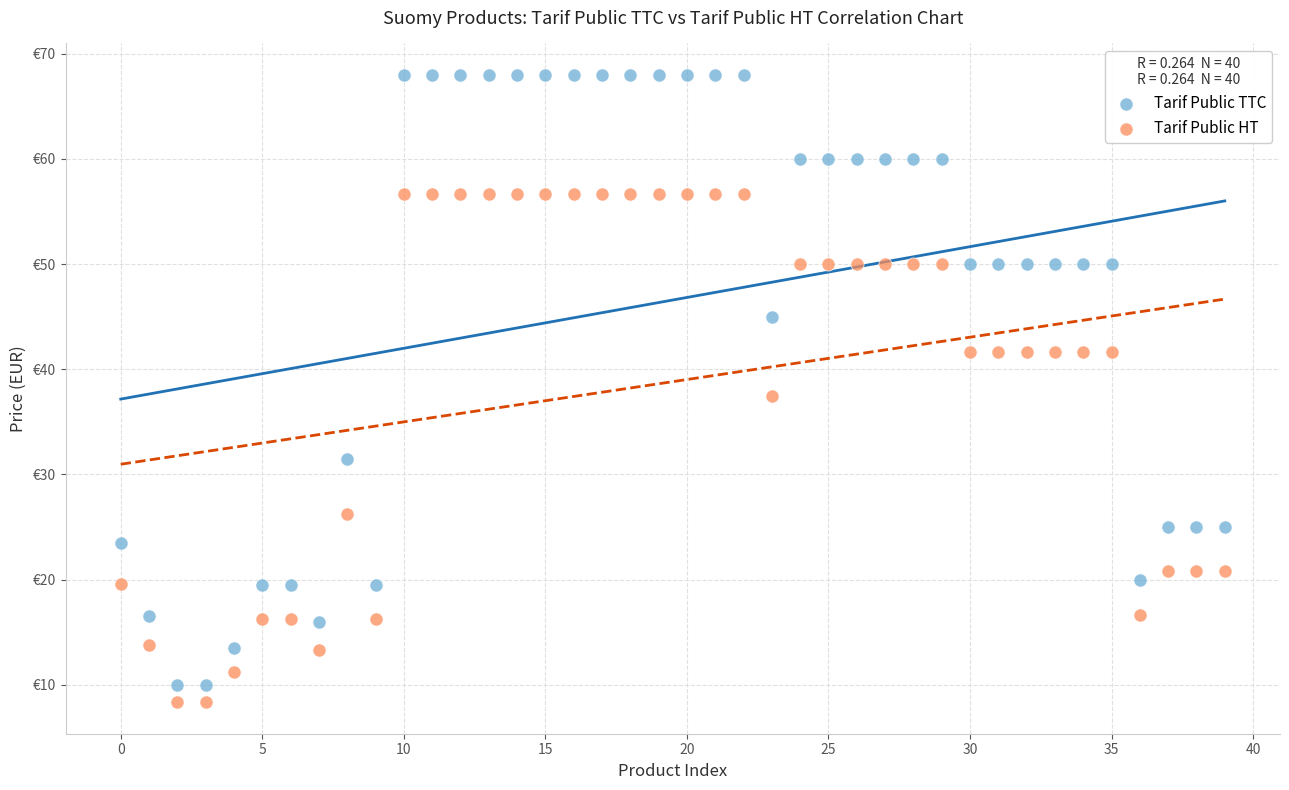

Which series reaches the maximum Y coordinate?

Tarif Public TTC